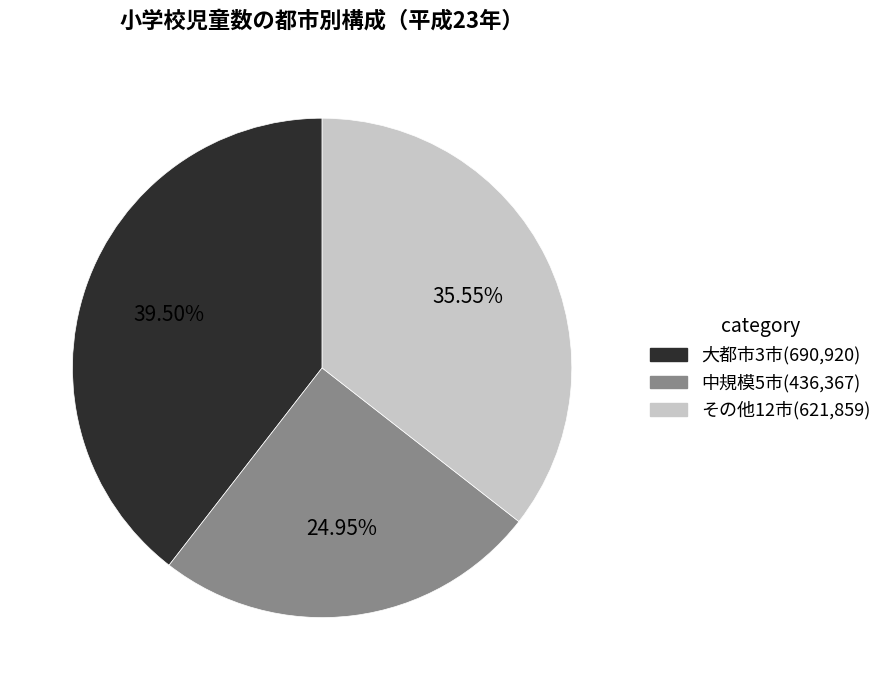

Is there a majority slice in this chart?

No